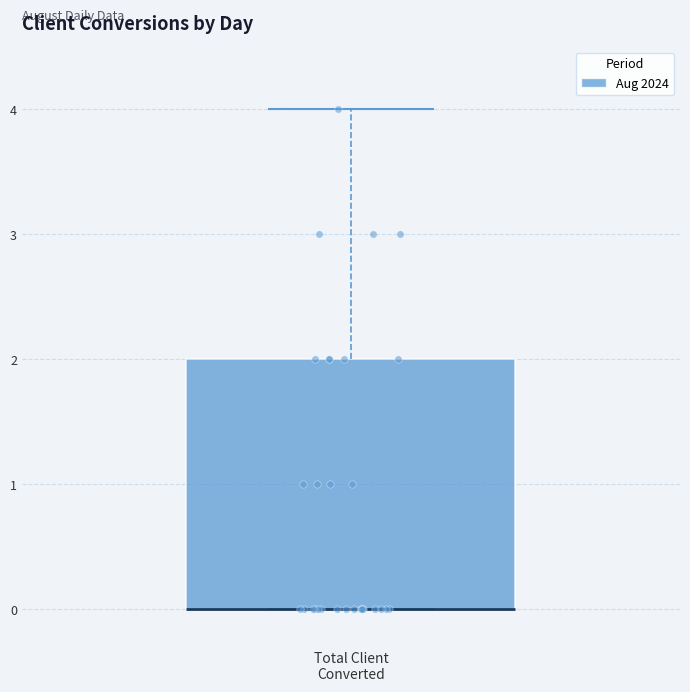

Where does the upper whisker of the box for Total Client Converted end on the y-axis? The values are not printed on the chart, so give them approximately, as read against the axis.

4